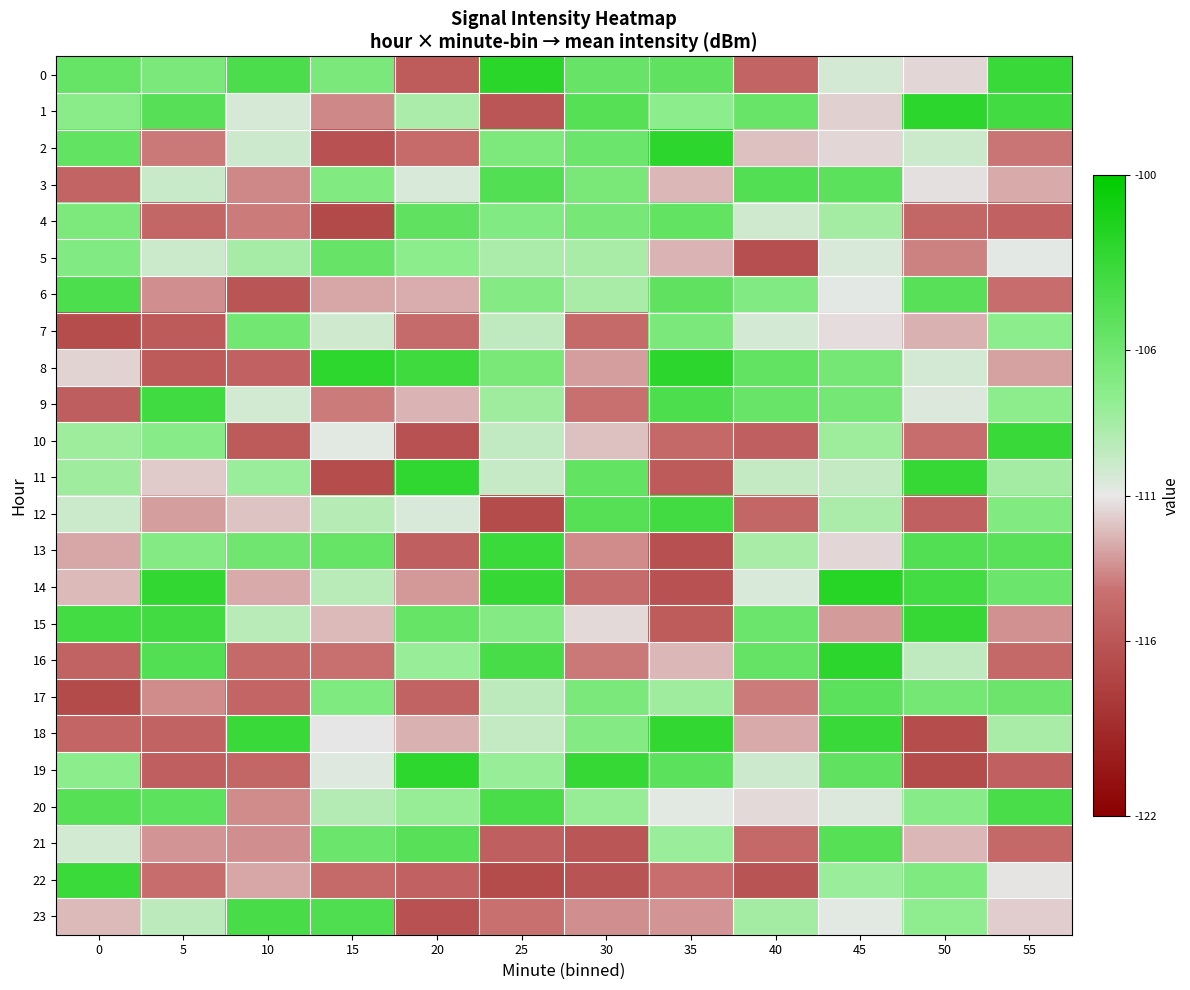

How many categories are shown in the chart?

12